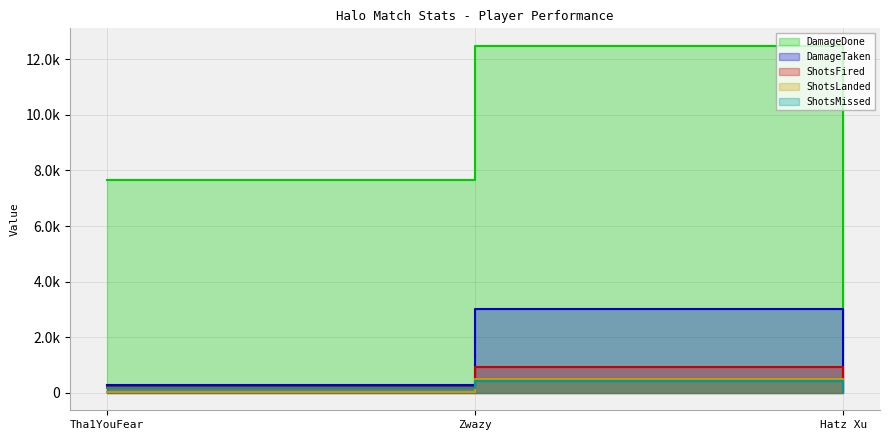

Reading left to right, extract all data points from this chart.

DamageDone: Tha1YouFear=7640	Zwazy=12483	Hatz Xu=2937
DamageTaken: Tha1YouFear=281	Zwazy=3015	Hatz Xu=487
ShotsFired: Tha1YouFear=203	Zwazy=922	Hatz Xu=57
ShotsLanded: Tha1YouFear=41	Zwazy=496	Hatz Xu=20
ShotsMissed: Tha1YouFear=162	Zwazy=426	Hatz Xu=37